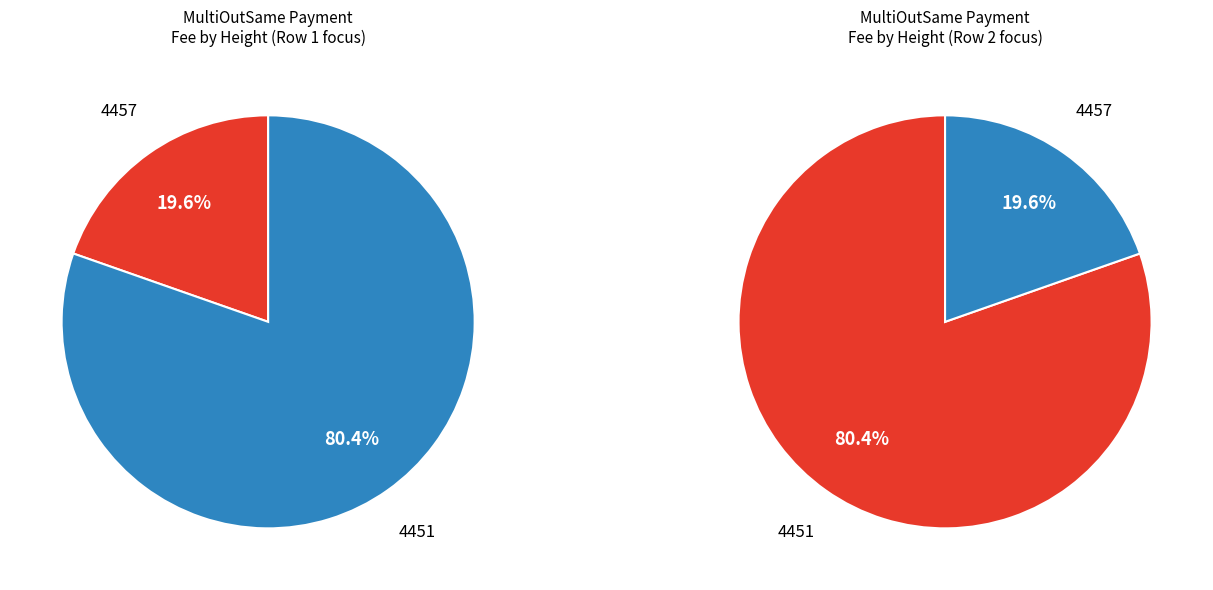

To the nearest percent, what portion does 4451 represent?

80%